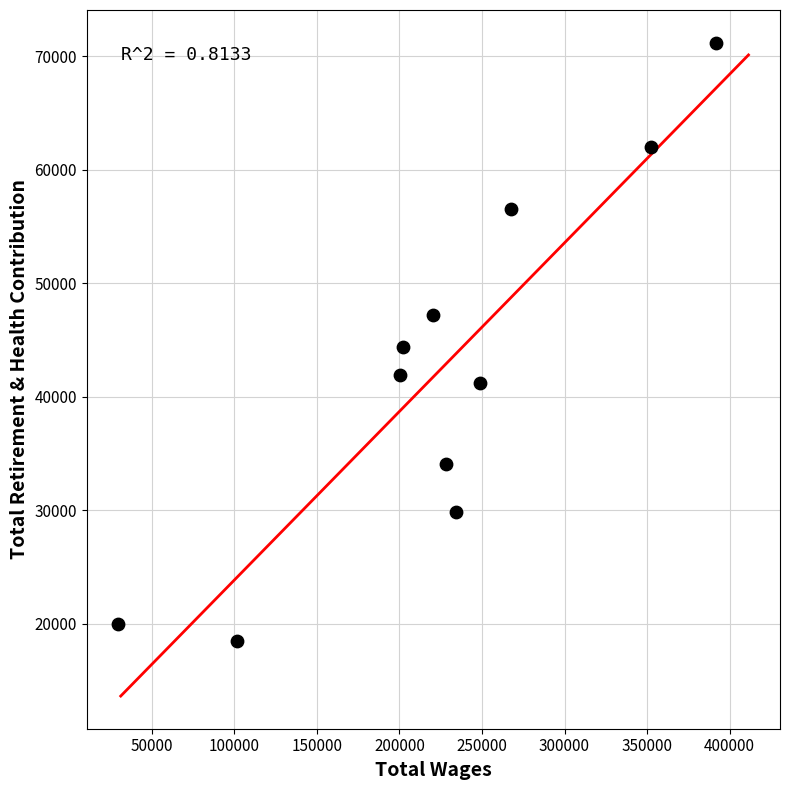

What is the range of Y values (max minus min)?

52738